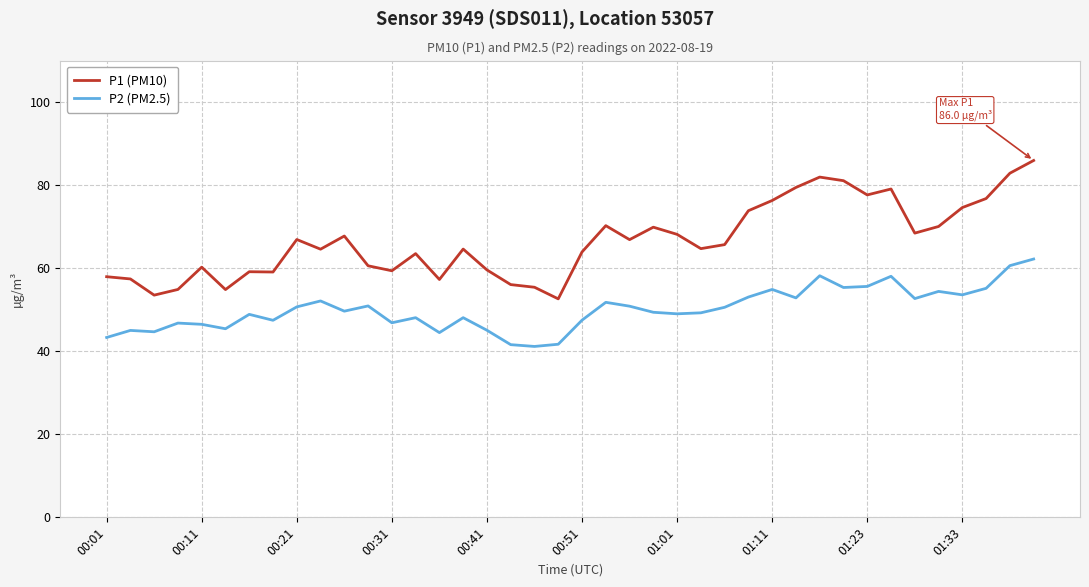

What is the average value of the P1 (PM10) series?

66.6